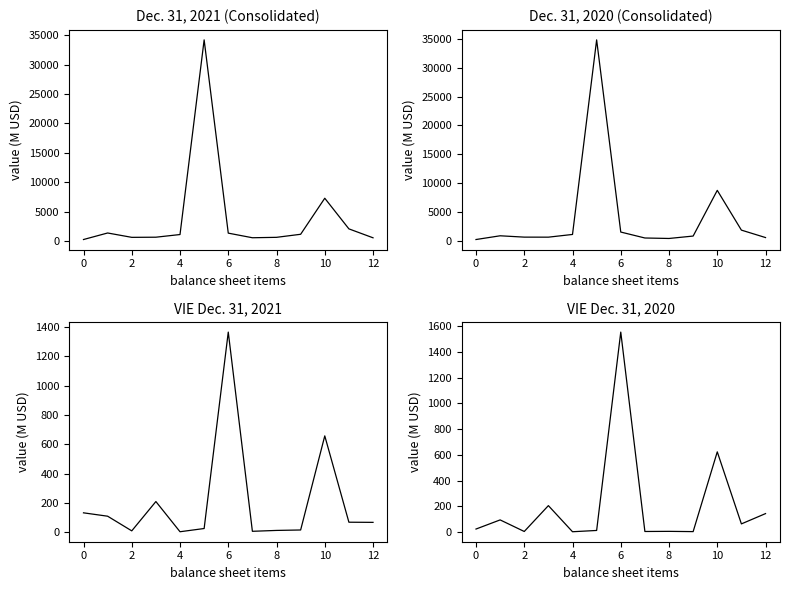

What is the total value across all series at 12?

1118